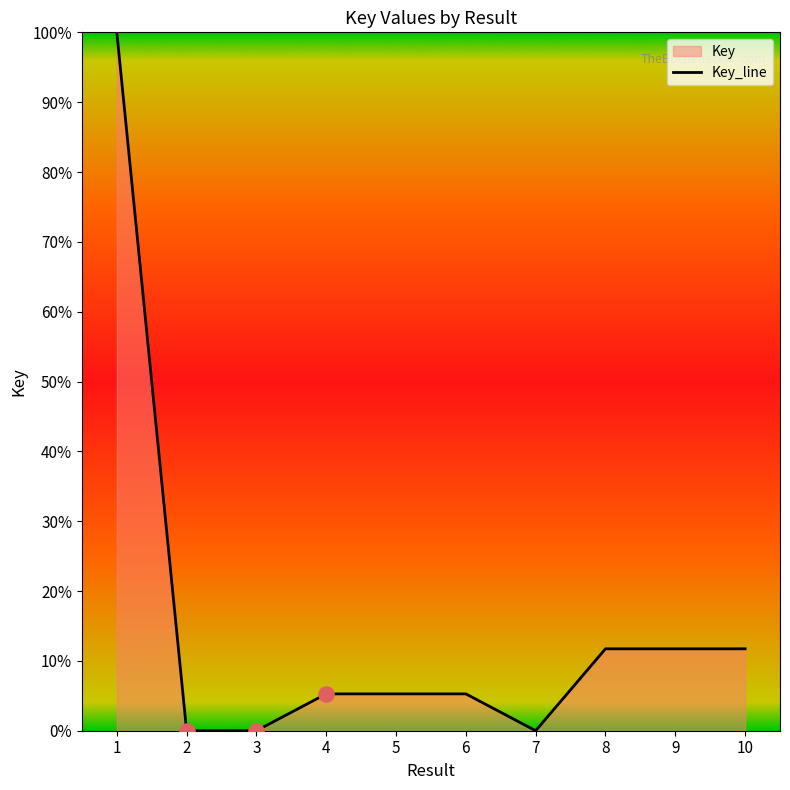

What is the change in value from 7 to 8?

+11.7